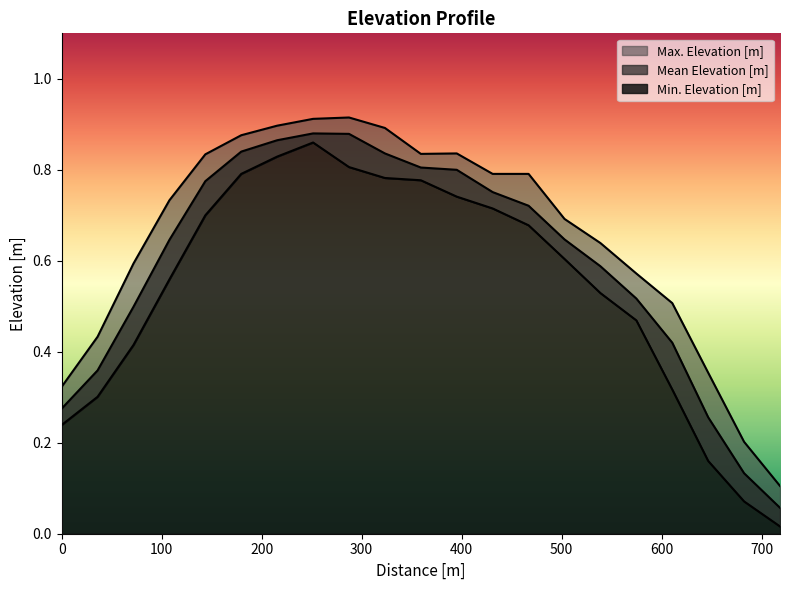

Reading left to right, transcribe all the data shown in this chart.

Mean Elevation [m]: 0.3	0.4	0.5	0.6	0.8	0.8	0.9	0.9	0.9	0.8	0.8	0.8	0.8	0.7	0.6	0.6	0.5	0.4	0.3	0.1	0.1
Min. Elevation [m]: 0.2	0.3	0.4	0.6	0.7	0.8	0.8	0.9	0.8	0.8	0.8	0.7	0.7	0.7	0.6	0.5	0.5	0.3	0.2	0.1	0.0
Max. Elevation [m]: 0.3	0.4	0.6	0.7	0.8	0.9	0.9	0.9	0.9	0.9	0.8	0.8	0.8	0.8	0.7	0.6	0.6	0.5	0.4	0.2	0.1